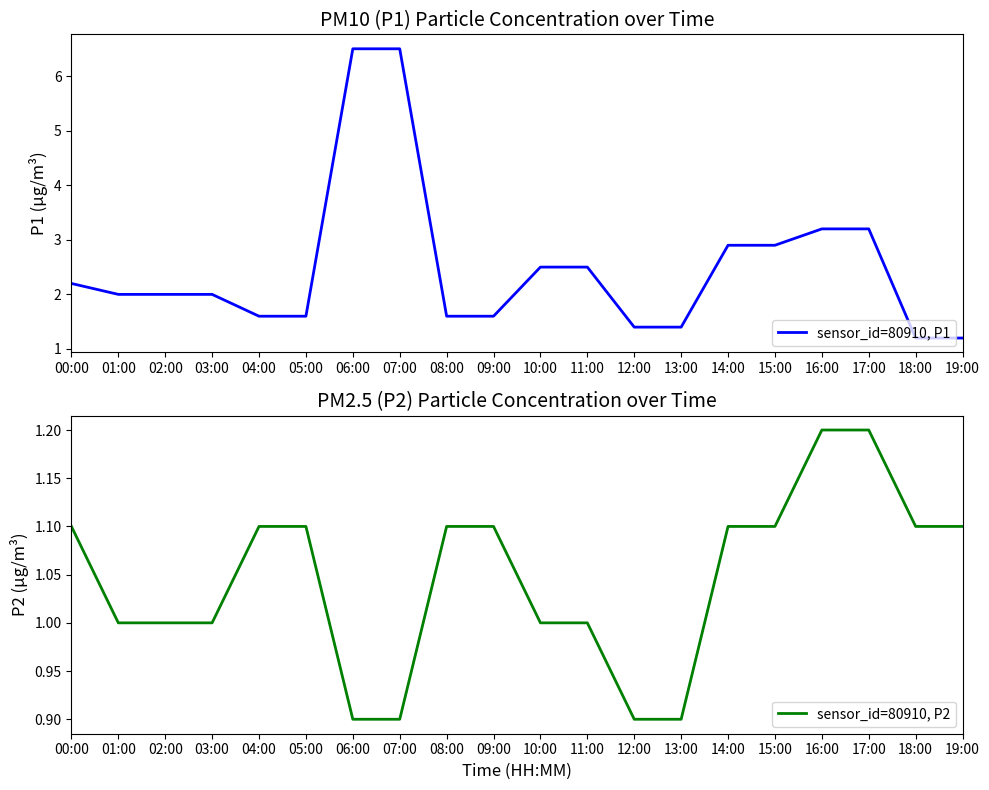

Where is sensor_id=80910, P1 nearest to the value 3?

14:00